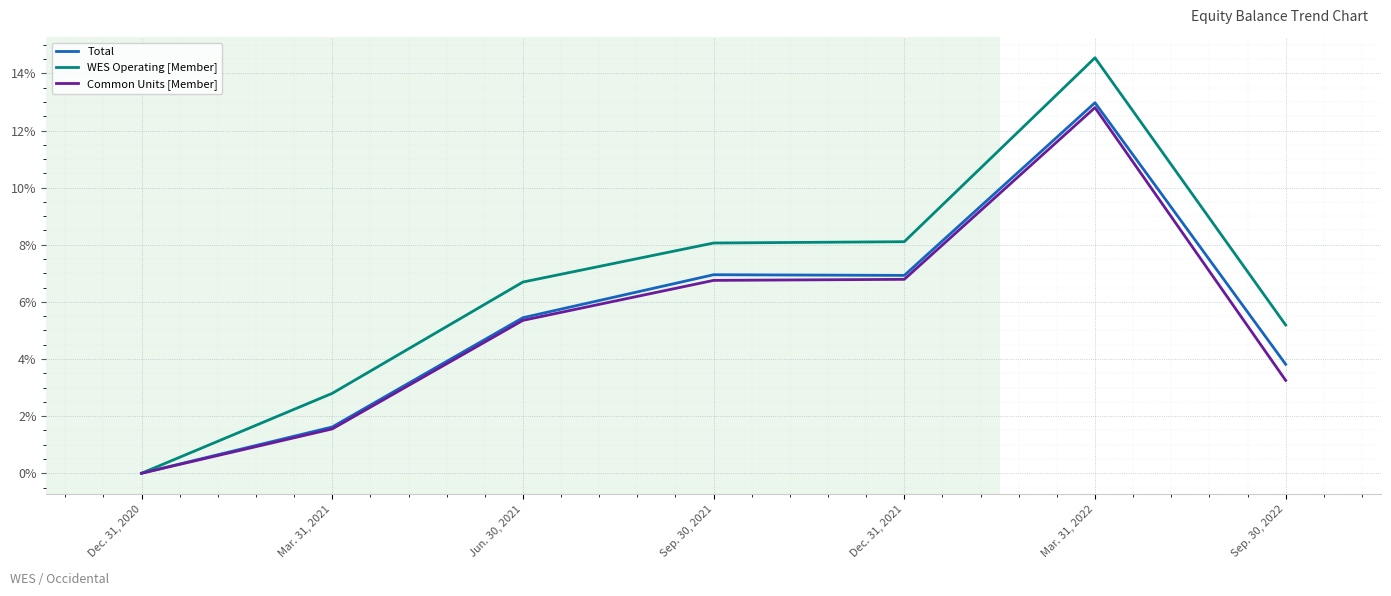

Between Mar. 31, 2022 and Sep. 30, 2022, which series saw the biggest shift?

Common Units [Member]